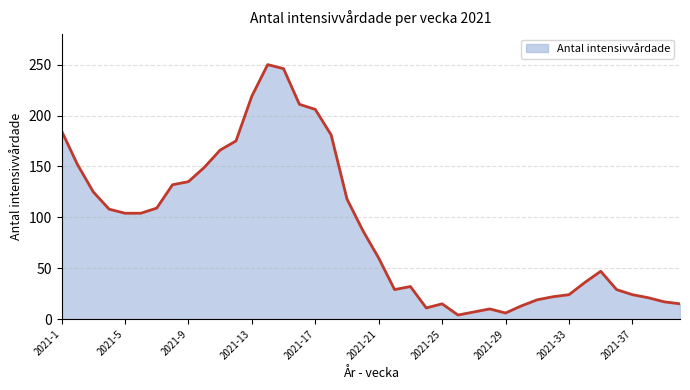

At which category does the data reach its first local peak?

2021-14